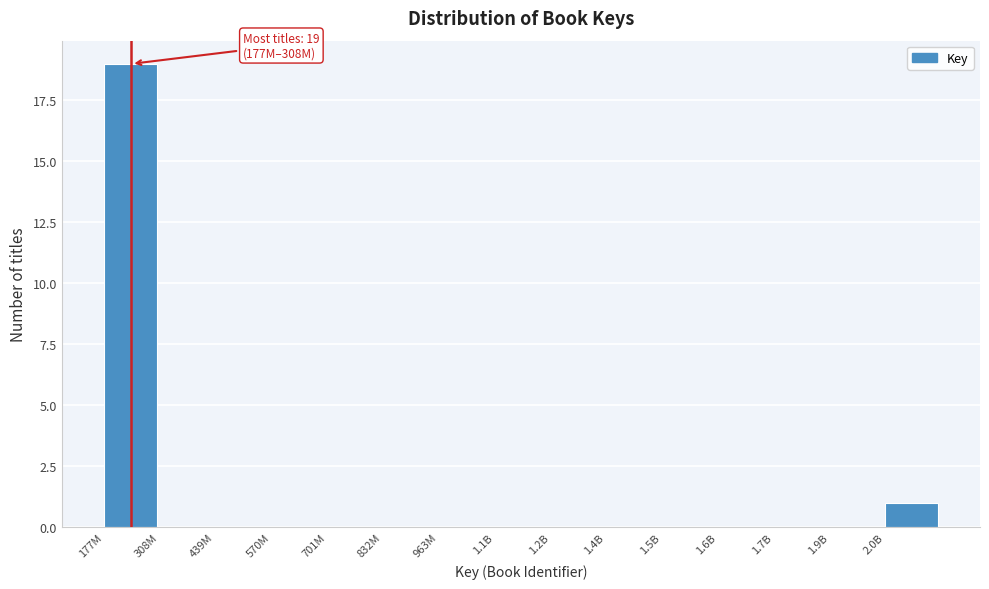

Reading right to left, list all the values displayed in this chart.

2.0B=1	1.9B=0	1.7B=0	1.6B=0	1.5B=0	1.4B=0	1.2B=0	1.1B=0	963M=0	832M=0	701M=0	570M=0	439M=0	308M=0	177M=19